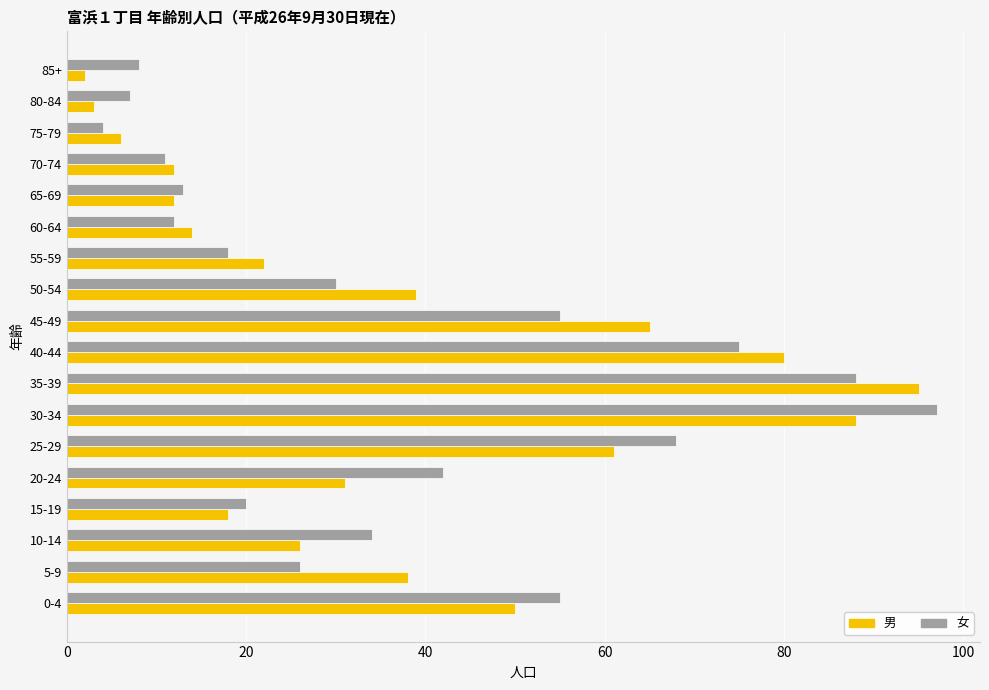

What are all the series names shown in the legend?

男, 女